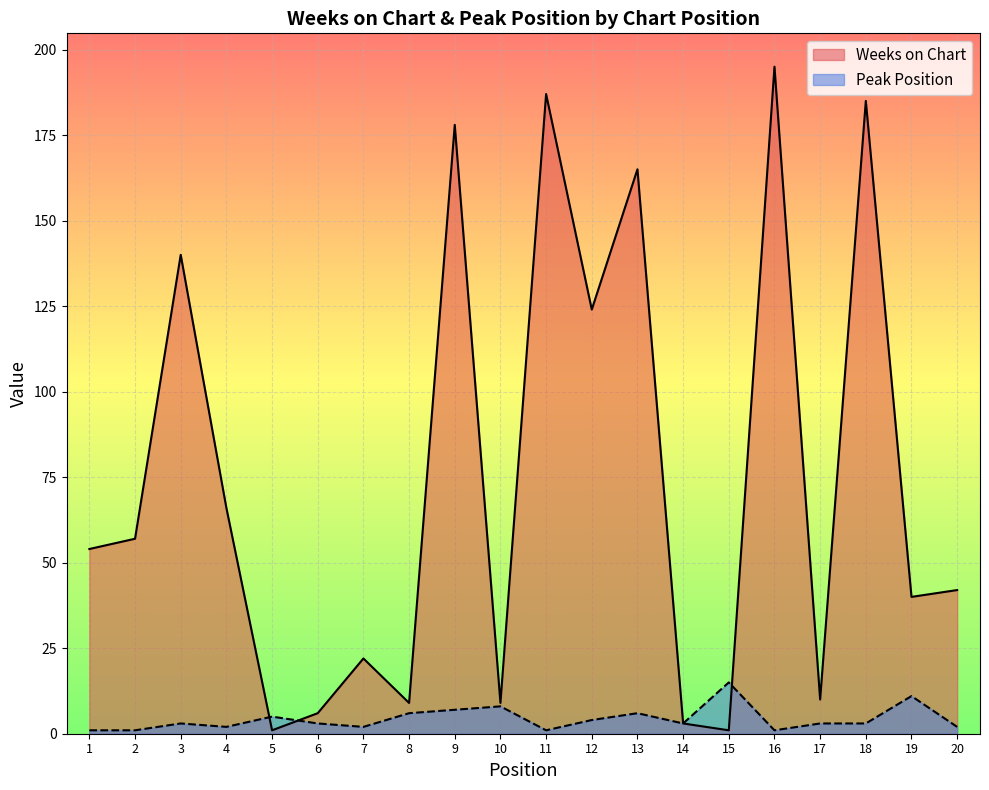

What is the maximum value for Weeks on Chart?

195